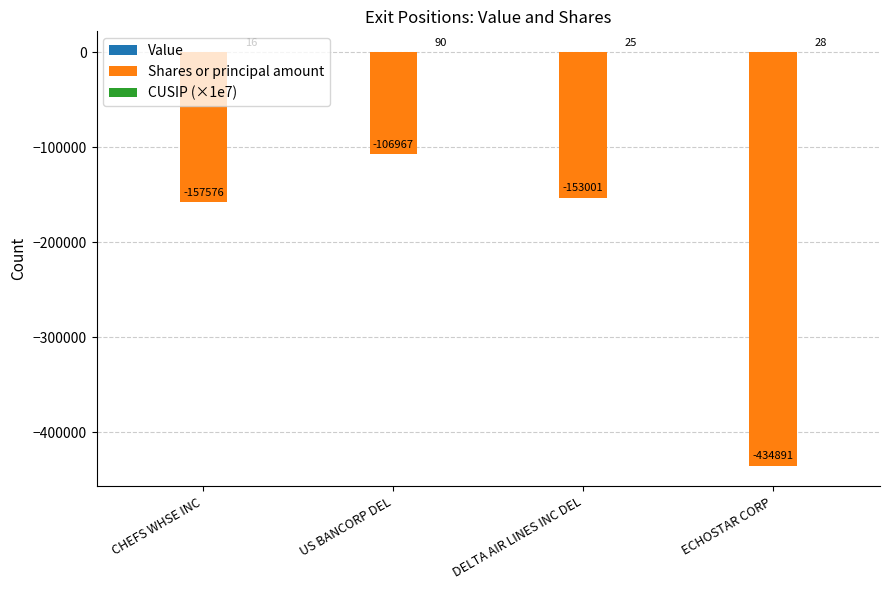

At which category is the sum across all series the highest?

US BANCORP DEL